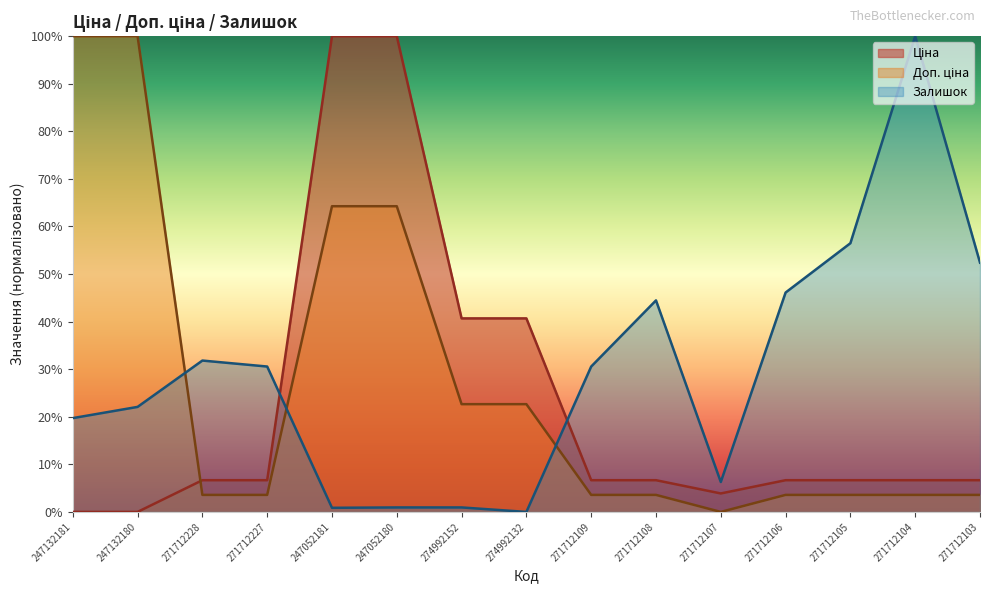

True or false: Ціна has a value of 3.9 at 271712107.

True